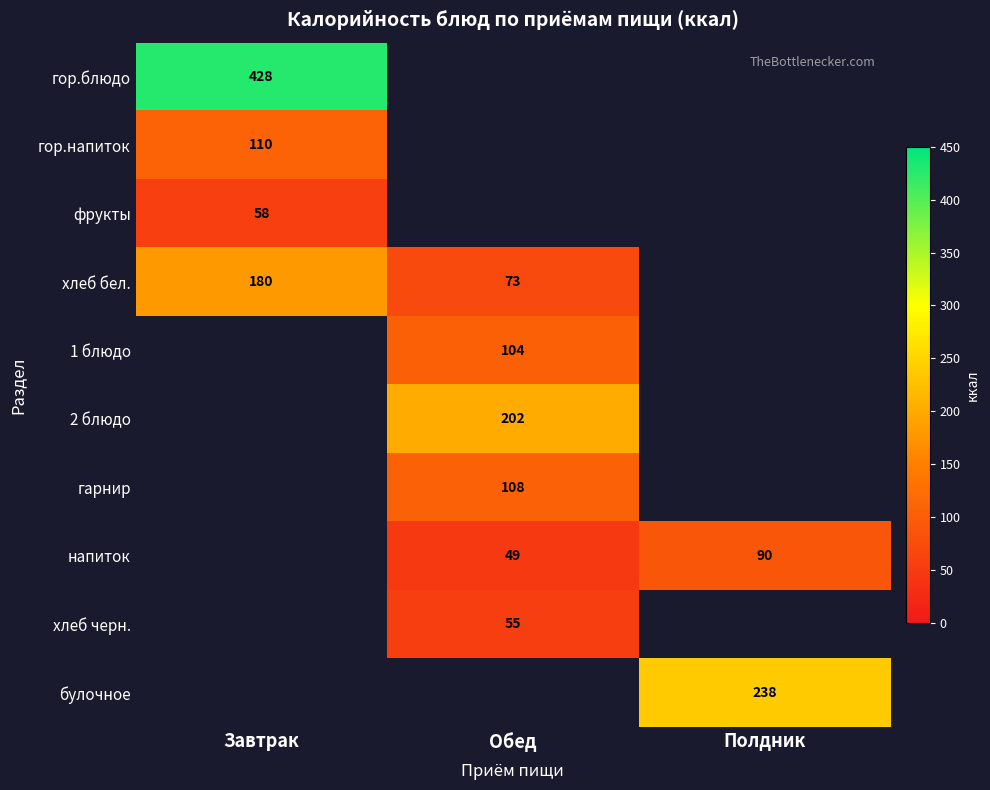

What is the maximum value shown in the chart?

428.0